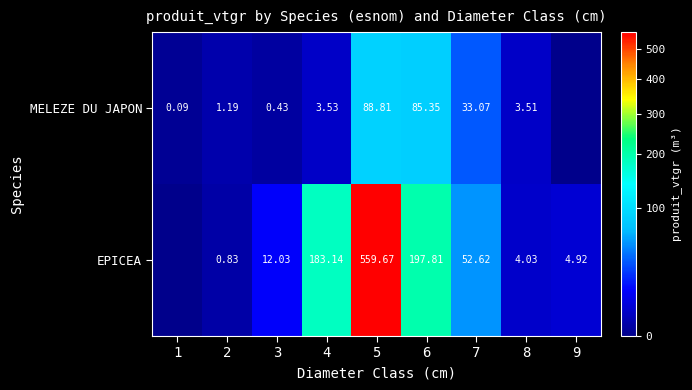

Rank the series at 5 from highest to lowest value.

EPICEA, MELEZE DU JAPON